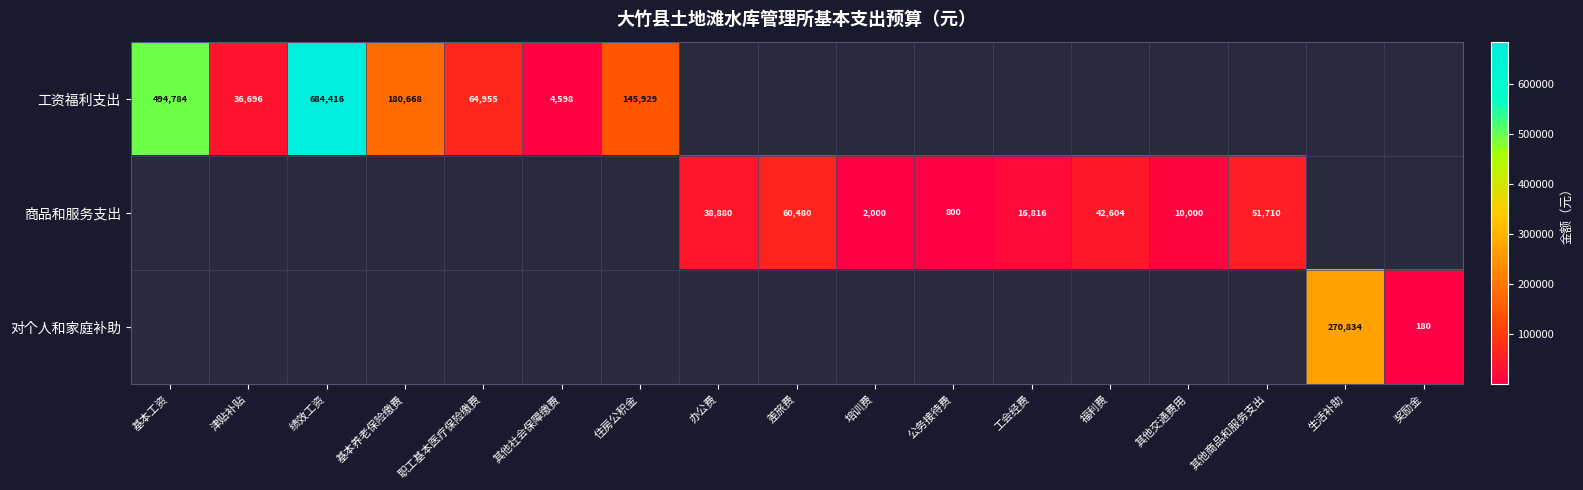

The 工资福利支出 series shows 494784 at 基本工资. True or false?

True